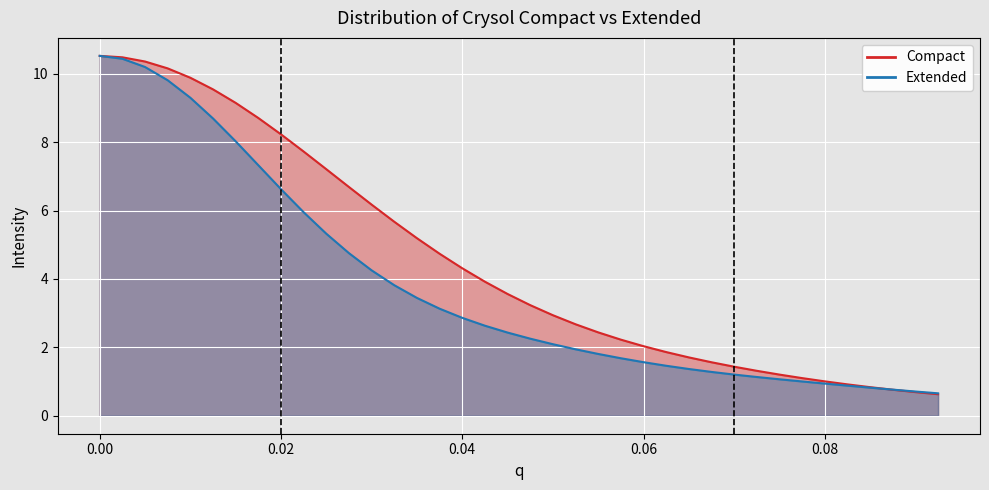

What is the difference between the second highest and second lowest values in the Extended series?

9.7